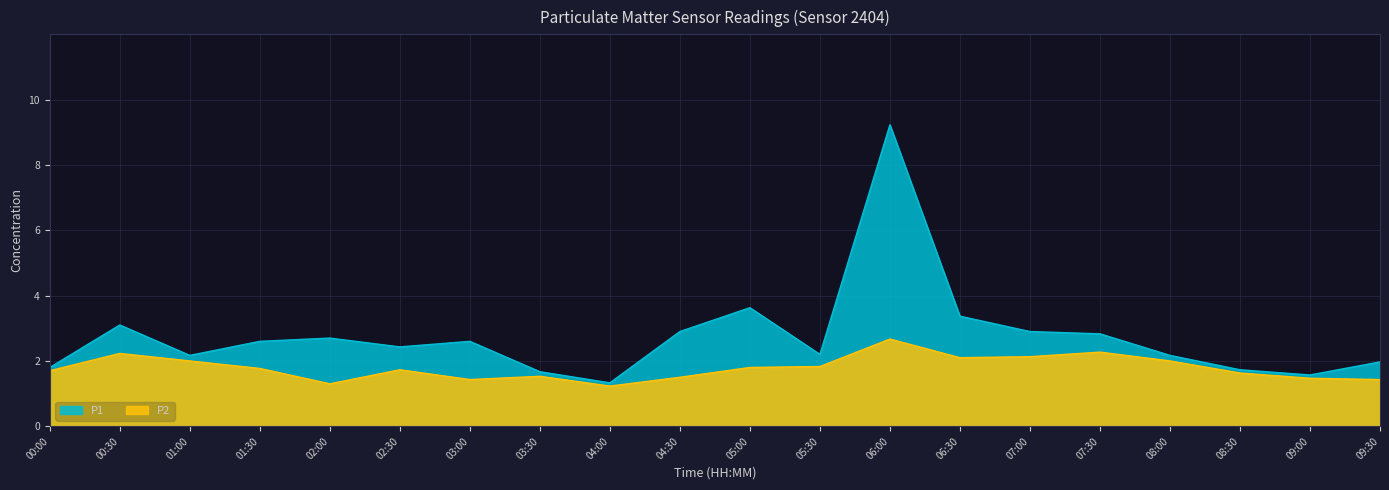

Which label corresponds to the largest value in the chart?

06:00